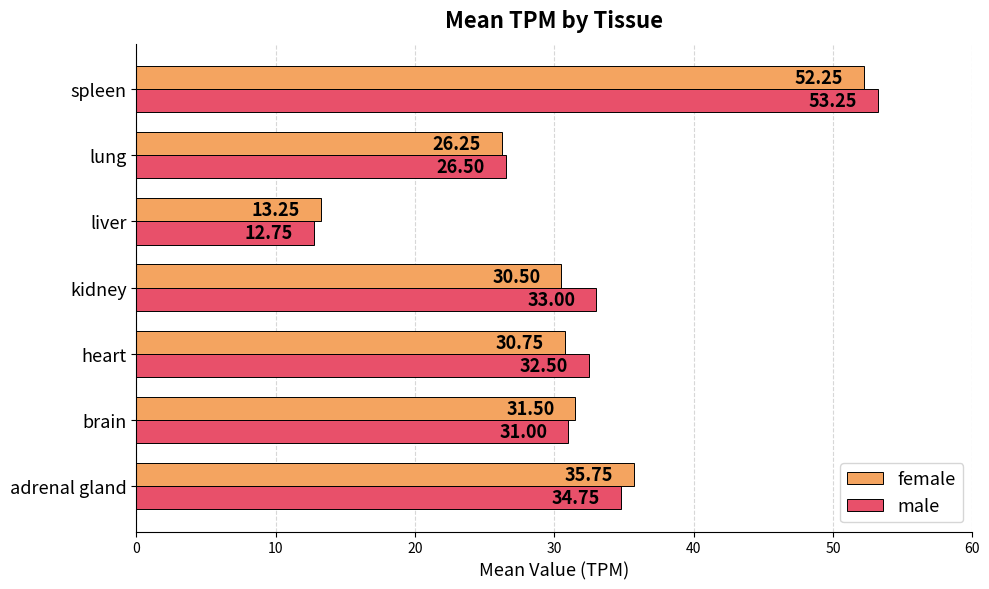

Which category has the lowest value in the female series?

liver